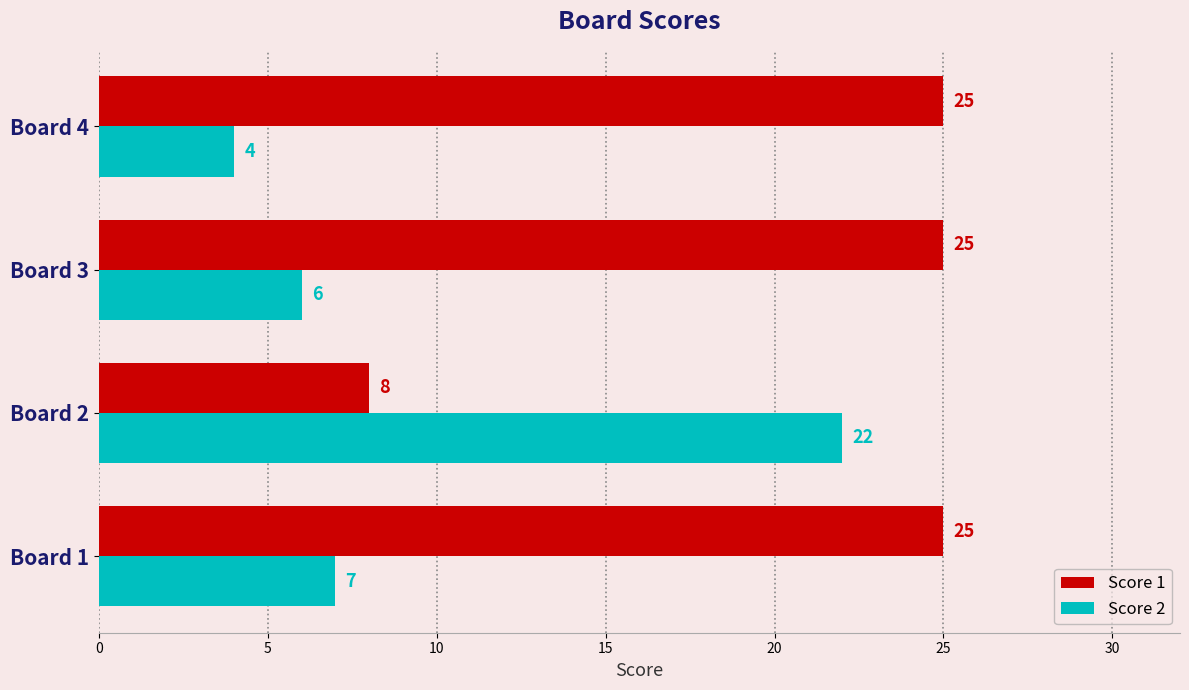

What are all the series names shown in the legend?

Score 1, Score 2